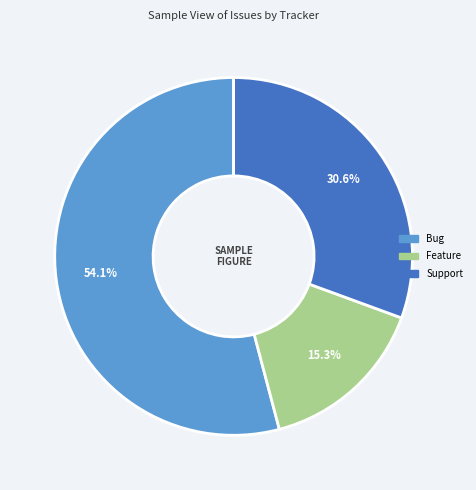

Does any single category account for the majority?

Yes